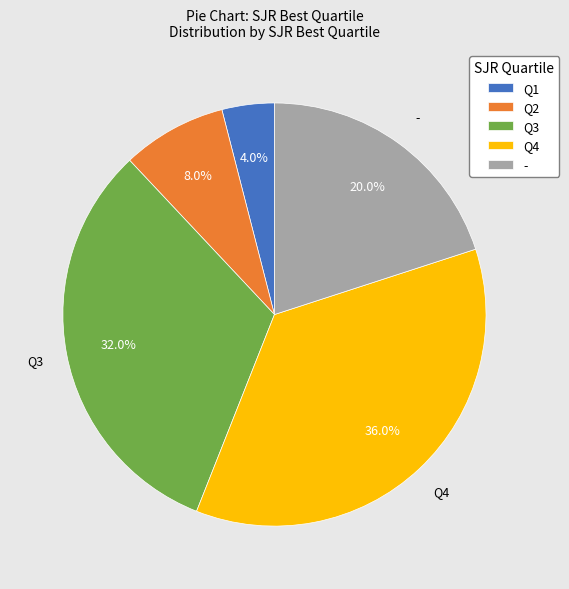

Is there any slice that represents more than half of the pie?

No